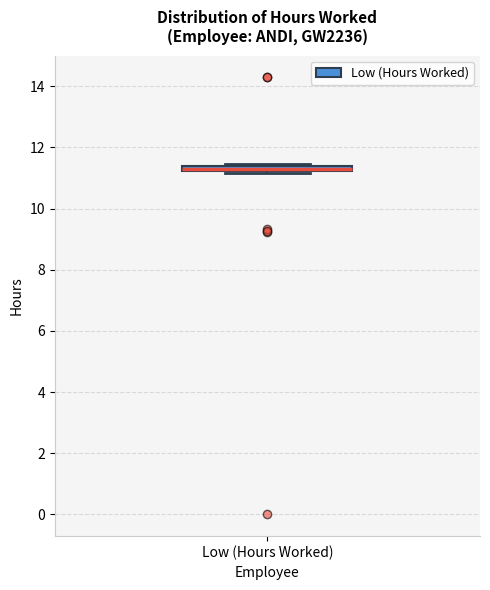

Where is the upper edge of the box for Low (Hours Worked) on the y-axis? The values are not printed on the chart, so give them approximately, as read against the axis.

11.4